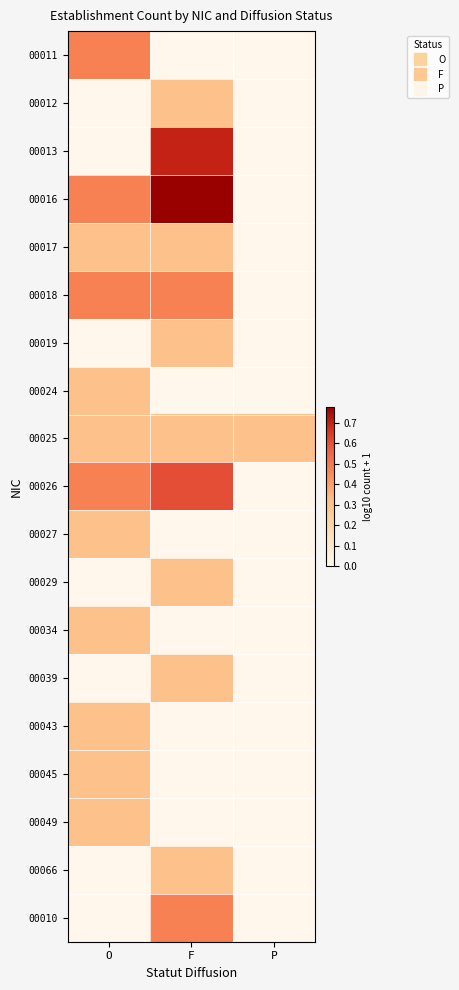

What is the greatest value displayed?

0.8